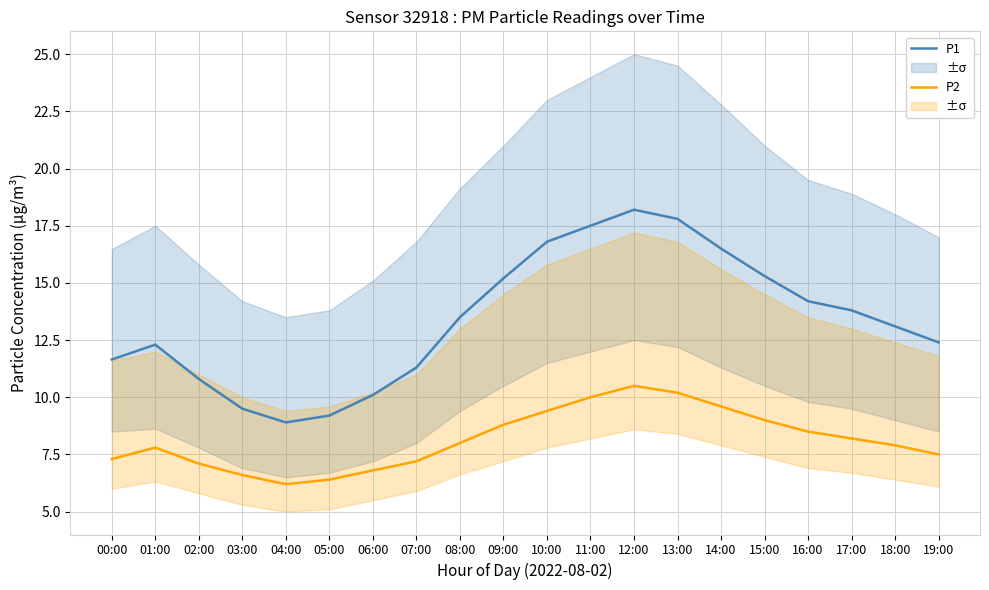

At which label does P2 reach its peak?

12:00